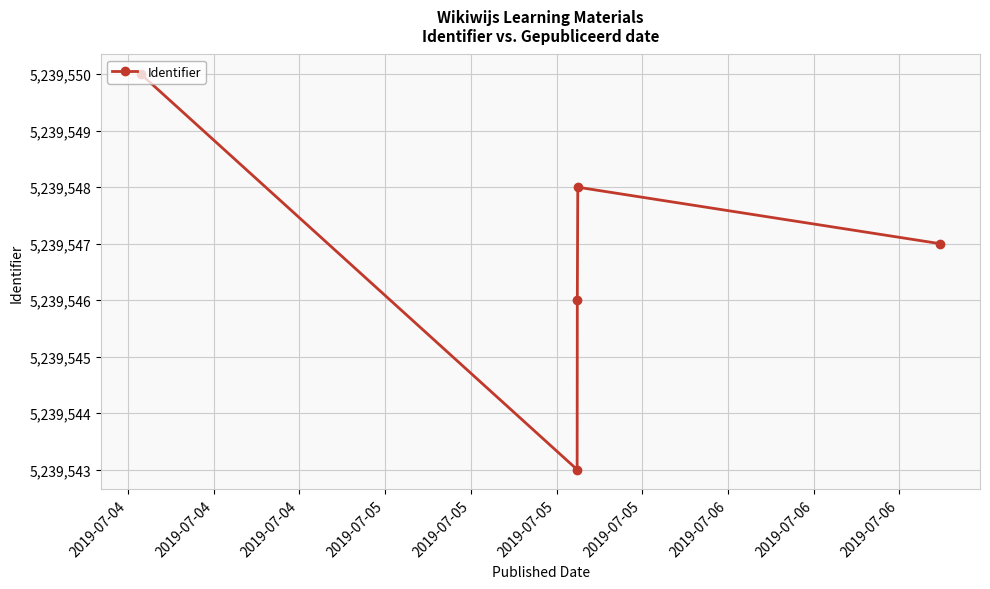

How many interior local valleys (lower than both neighbors) does the data have?

1